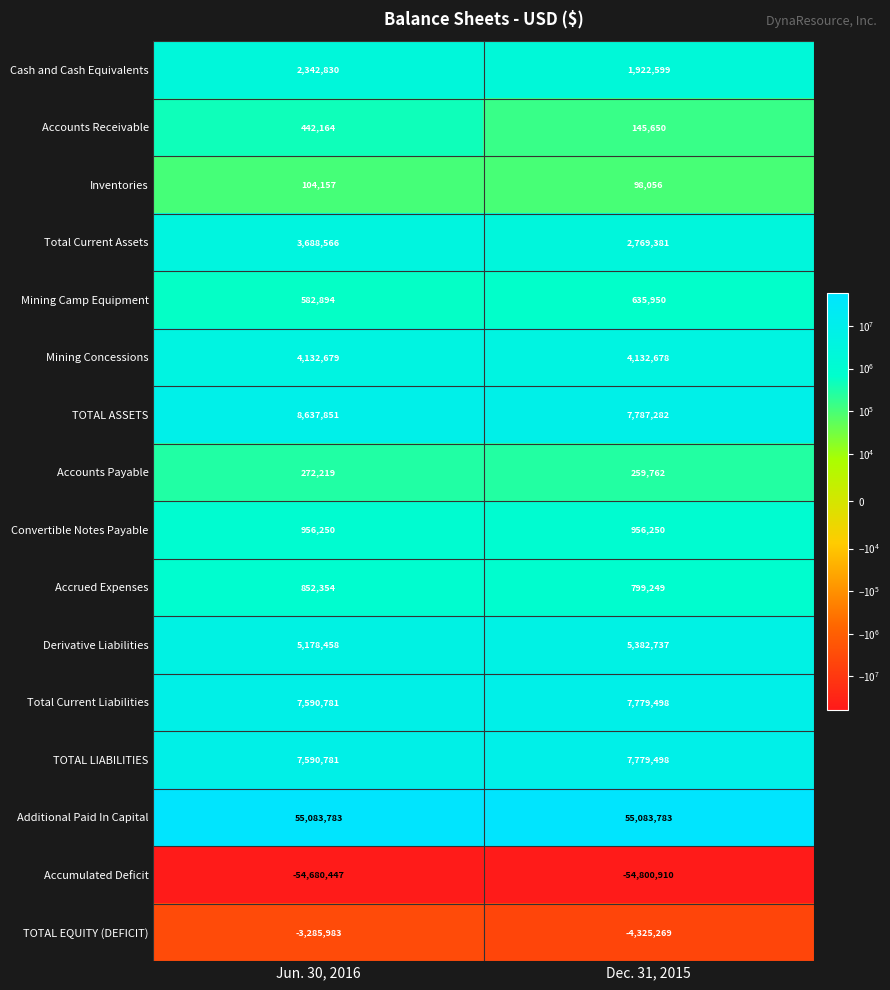

What is the sum of the Accumulated Deficit values at Dec. 31, 2015 and Jun. 30, 2016?

-109481357